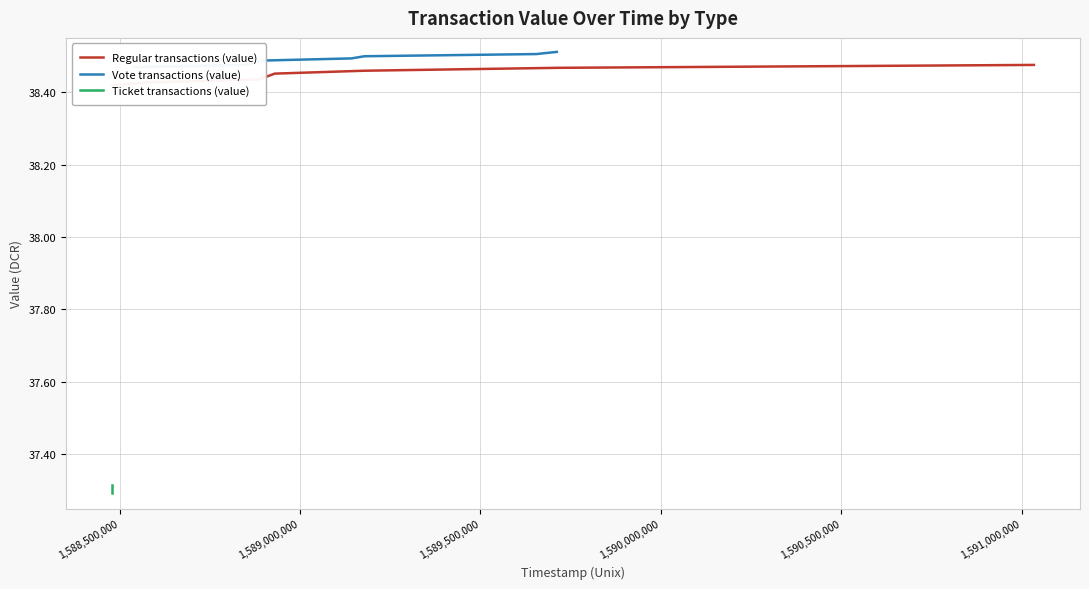

The value of Vote transactions (value) at 1,591,000,000 is 14.5. True or false?

False